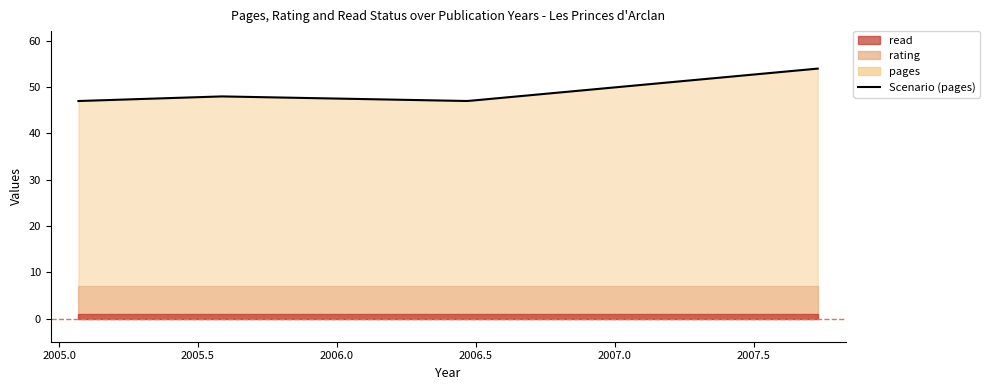

What is the smallest value displayed?

1